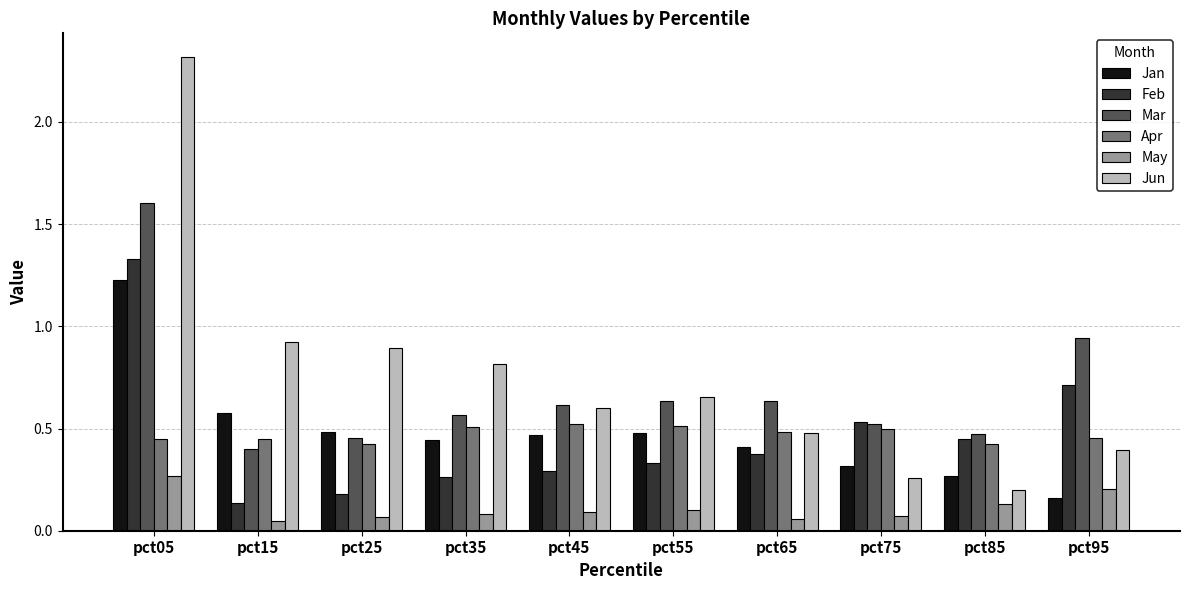

What is the spread (max minus min) of values at pct05?

2.0